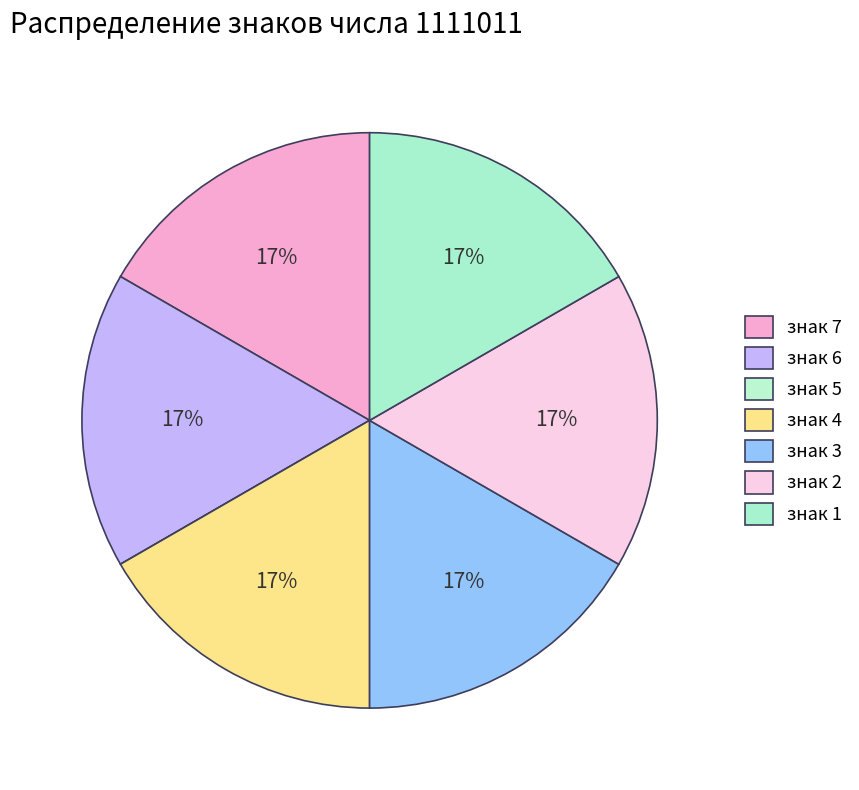

How many slices are in this pie chart?

7